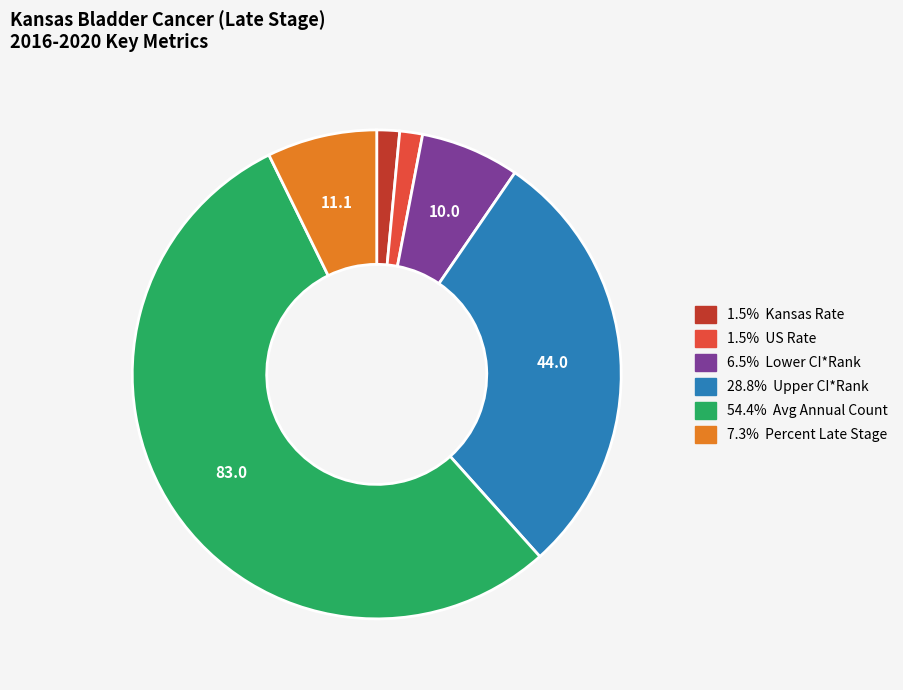

Is there any slice that represents more than half of the pie?

Yes